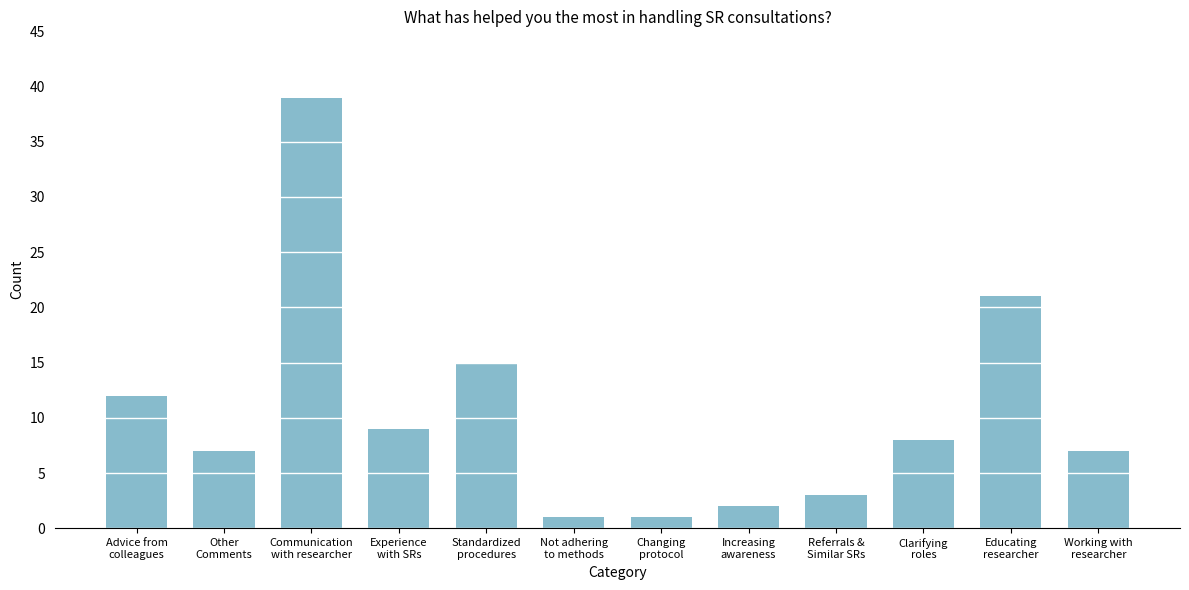

Reading right to left, list all the values displayed in this chart.

7	21	8	3	2	1	1	15	9	39	7	12